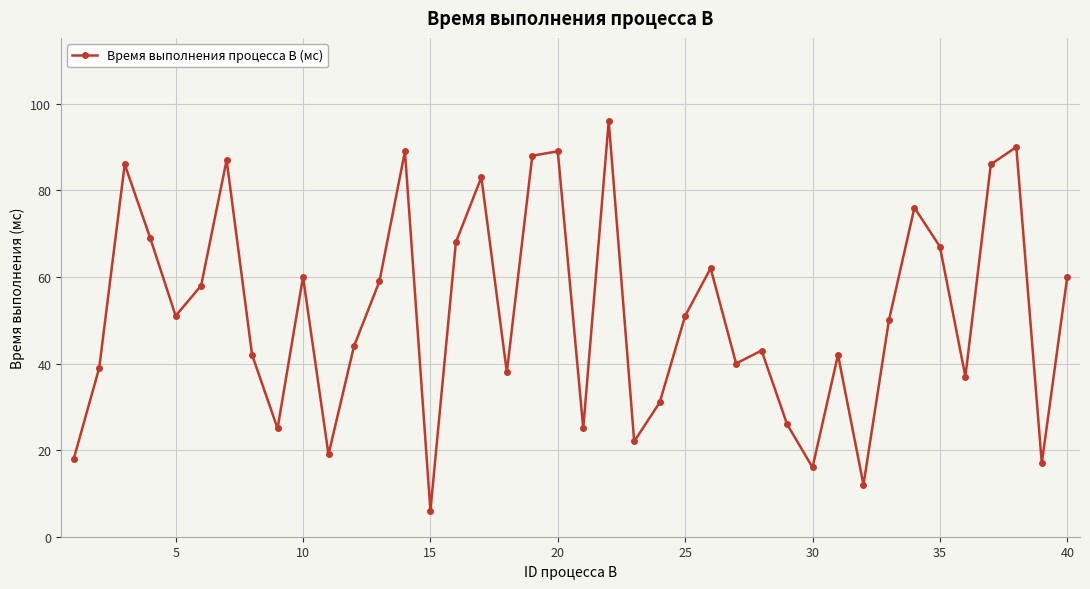

How many categories are shown in the chart?

40